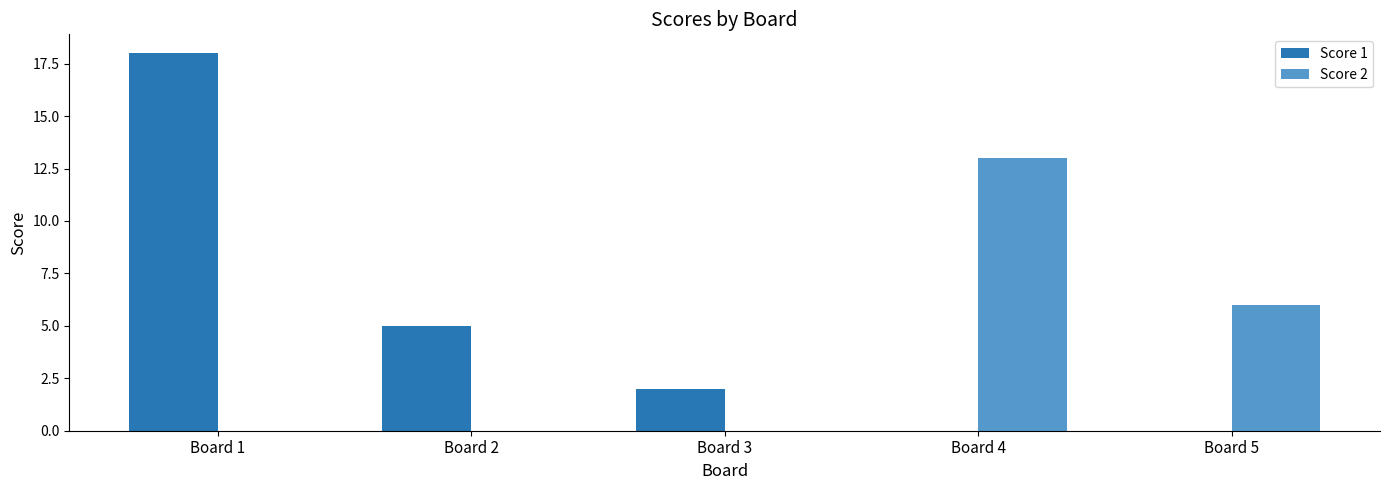

What are all the series names shown in the legend?

Score 1, Score 2